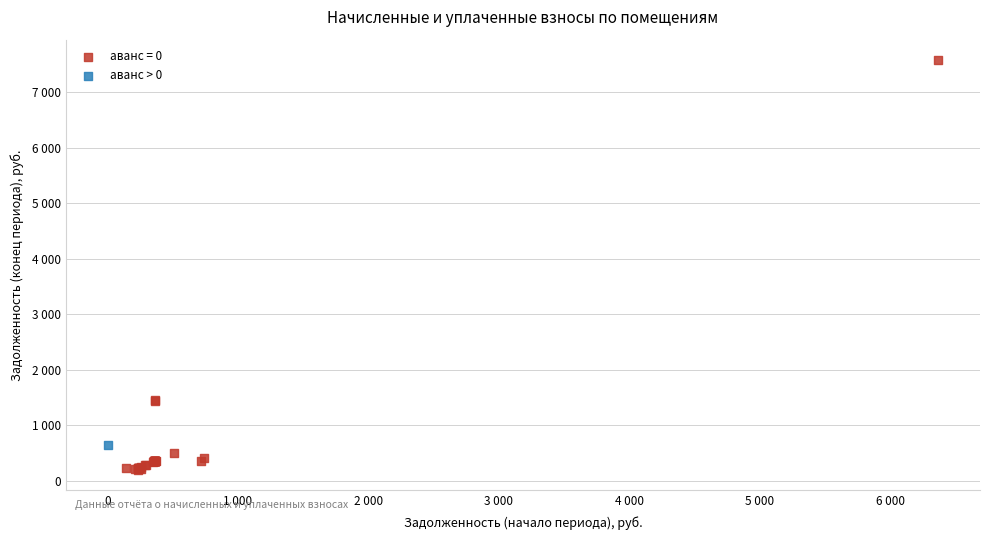

What are all the series names shown in the legend?

аванс = 0, аванс > 0